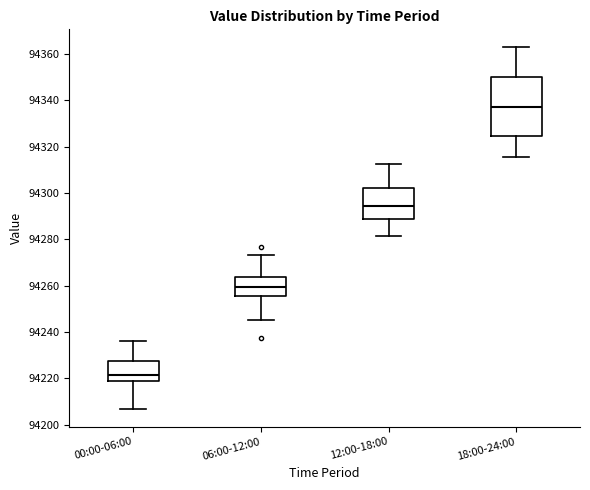

Which box's median line is the lowest?

00:00-06:00